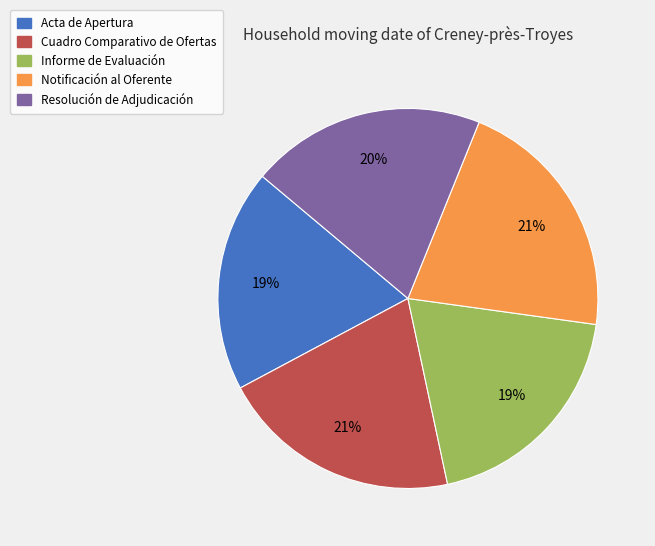

Is there a majority slice in this chart?

No